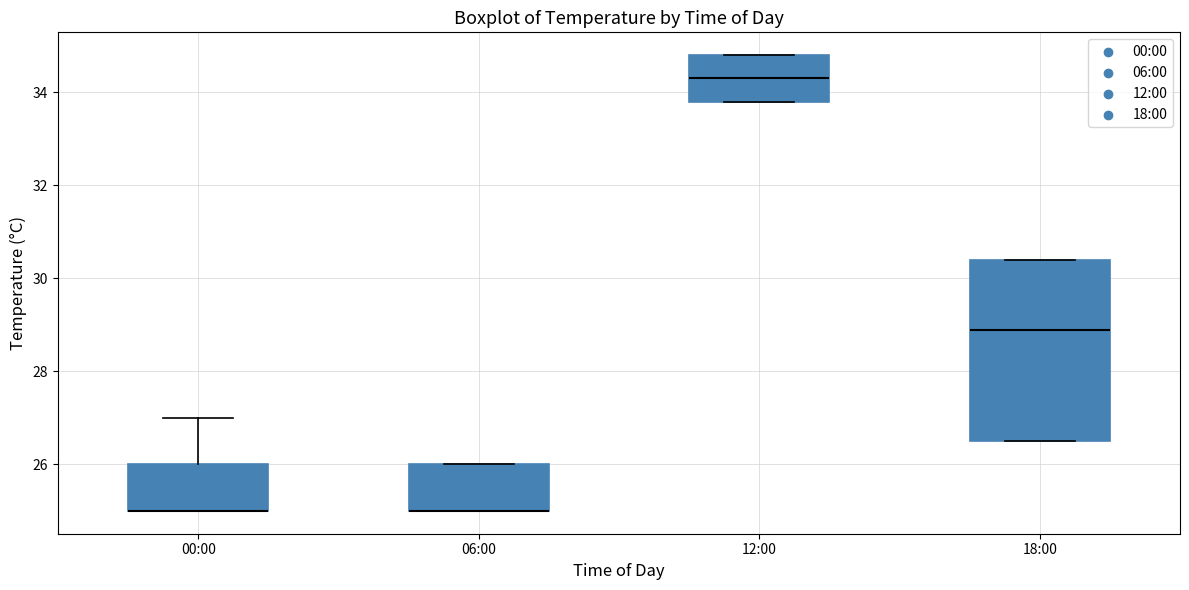

Reading left to right, read every box against the y-axis: the position of its median line, the range the box covers, and the ends of its whiskers. The values are not printed on the chart, so give them approximately, as read against the axis.

00:00: median 25.0 (drawn on the box's lower edge), box 25.0 to 26.0, whiskers 25.0 to 27.0
06:00: median 25.0 (drawn on the box's lower edge), box 25.0 to 26.0, whiskers 25.0 to 26.0
12:00: median 34.4, box 33.8 to 34.8, whiskers 33.8 to 34.8
18:00: median 29.0, box 26.6 to 30.4, whiskers 26.6 to 30.4